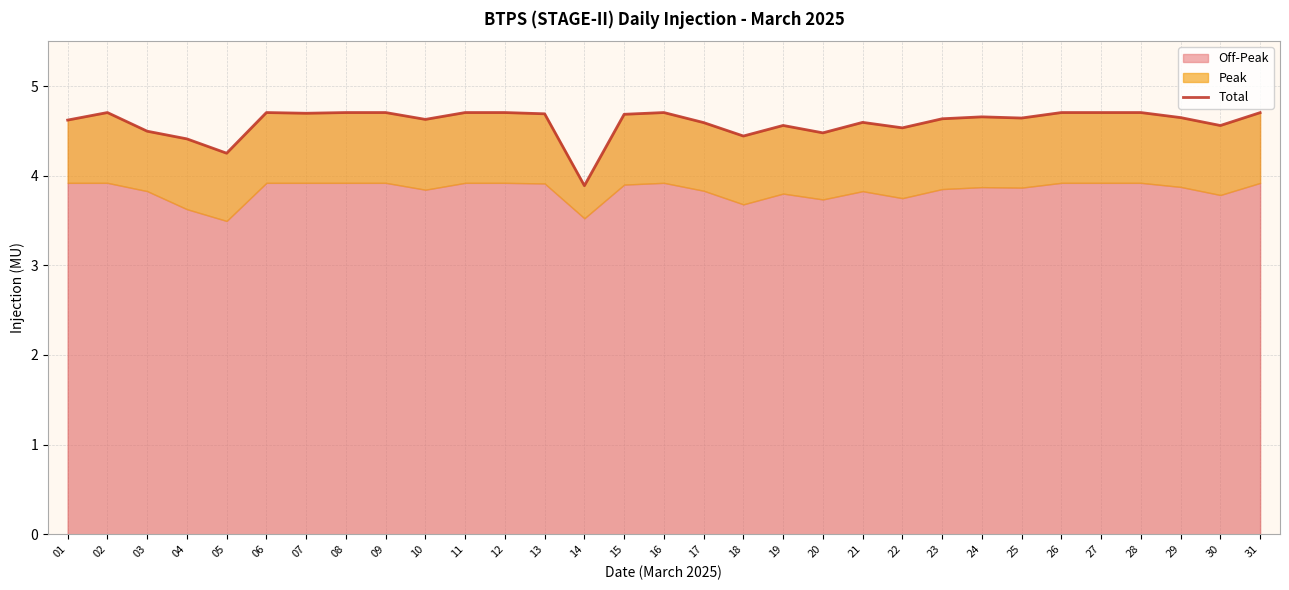

True or false: the data has more than 2 interior local peaks.

True